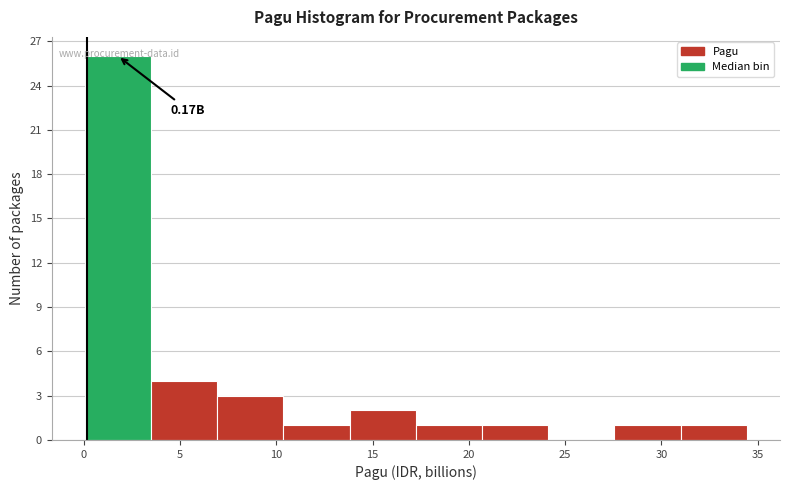

Over which range of the x-axis is the bar tallest?

0.0 to 3.5